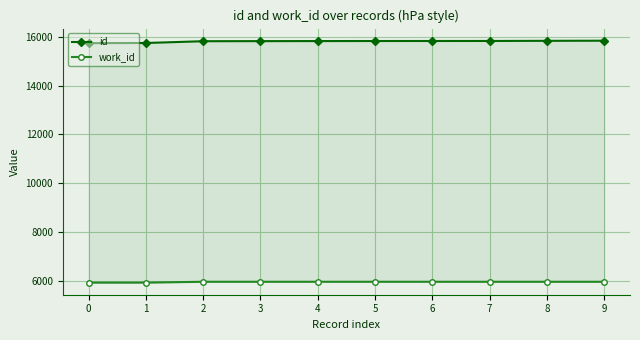

How many distinct data groups are displayed?

2